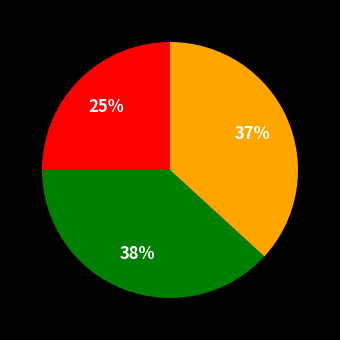

Is there a majority slice in this chart?

No